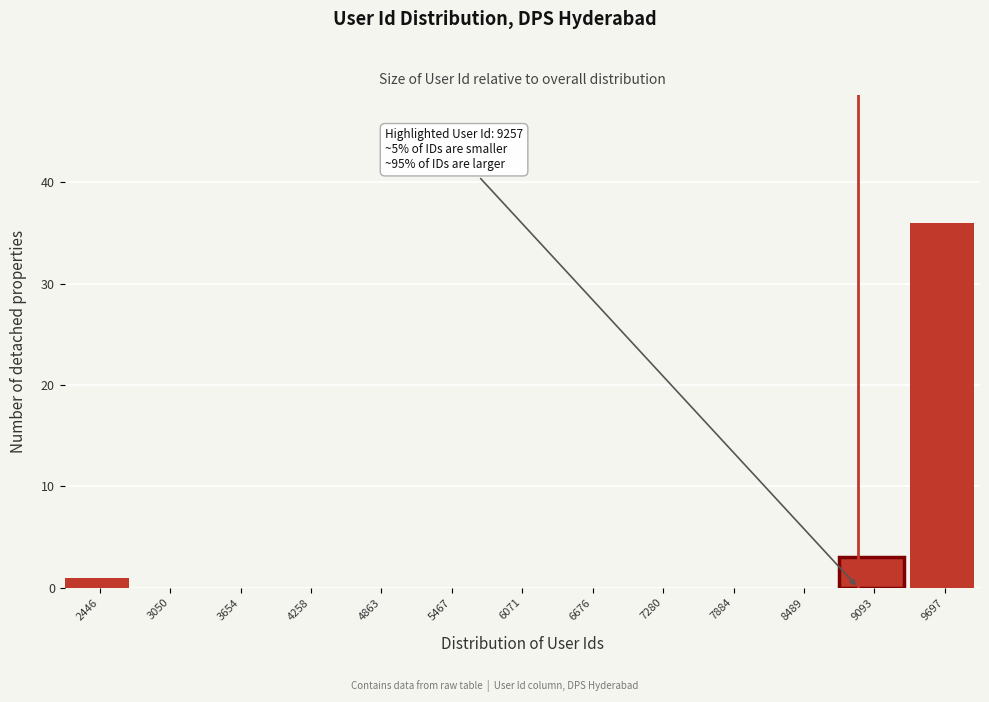

Reading left to right, what are all the values shown in this chart?

2446=1	3050=0	3654=0	4258=0	4863=0	5467=0	6071=0	6676=0	7280=0	7884=0	8489=0	9093=3	9697=36